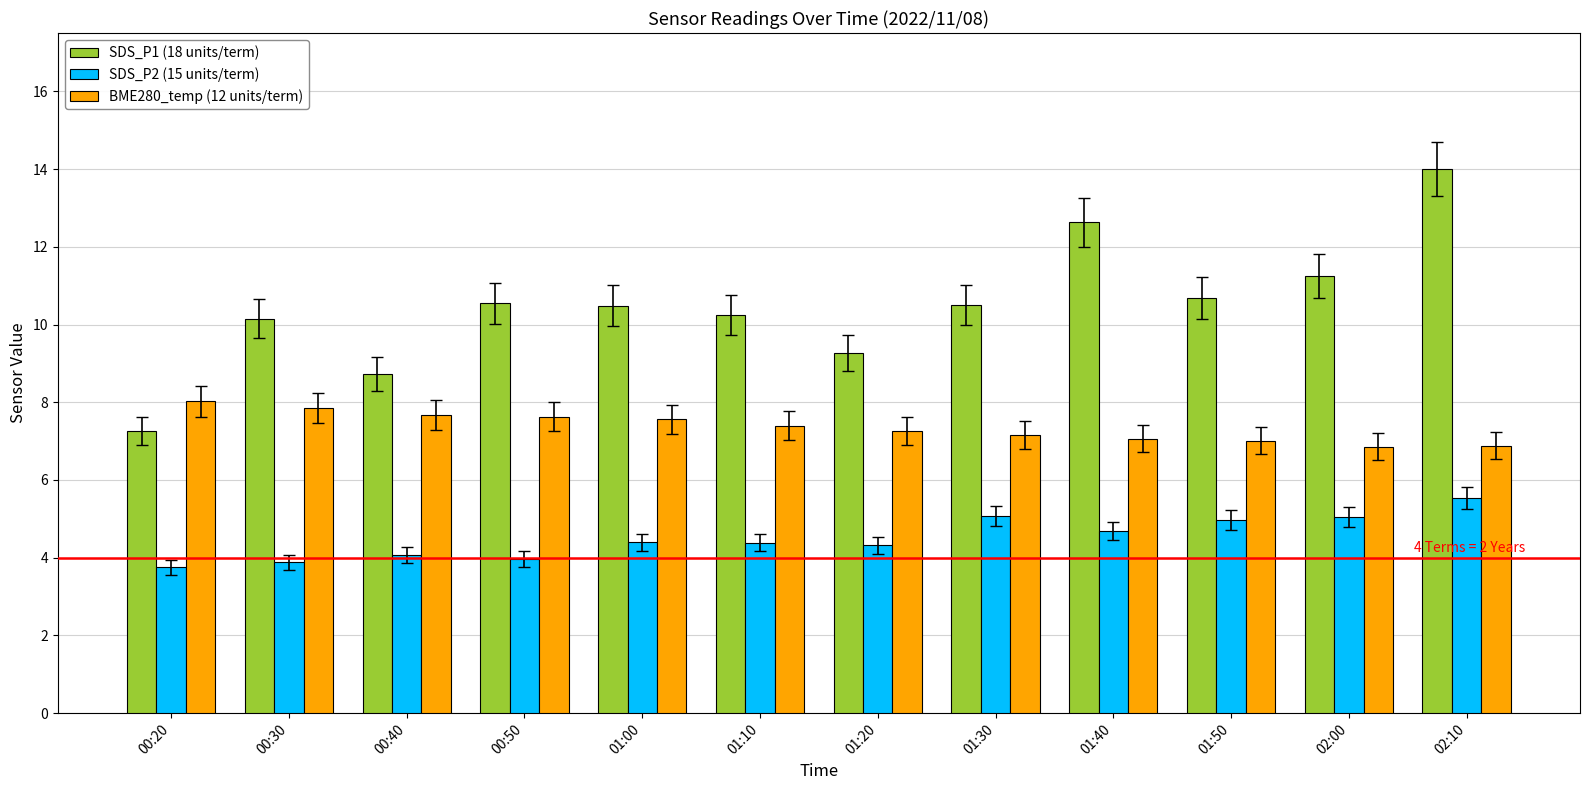

What is the spread (max minus min) of values at 00:20?

4.3